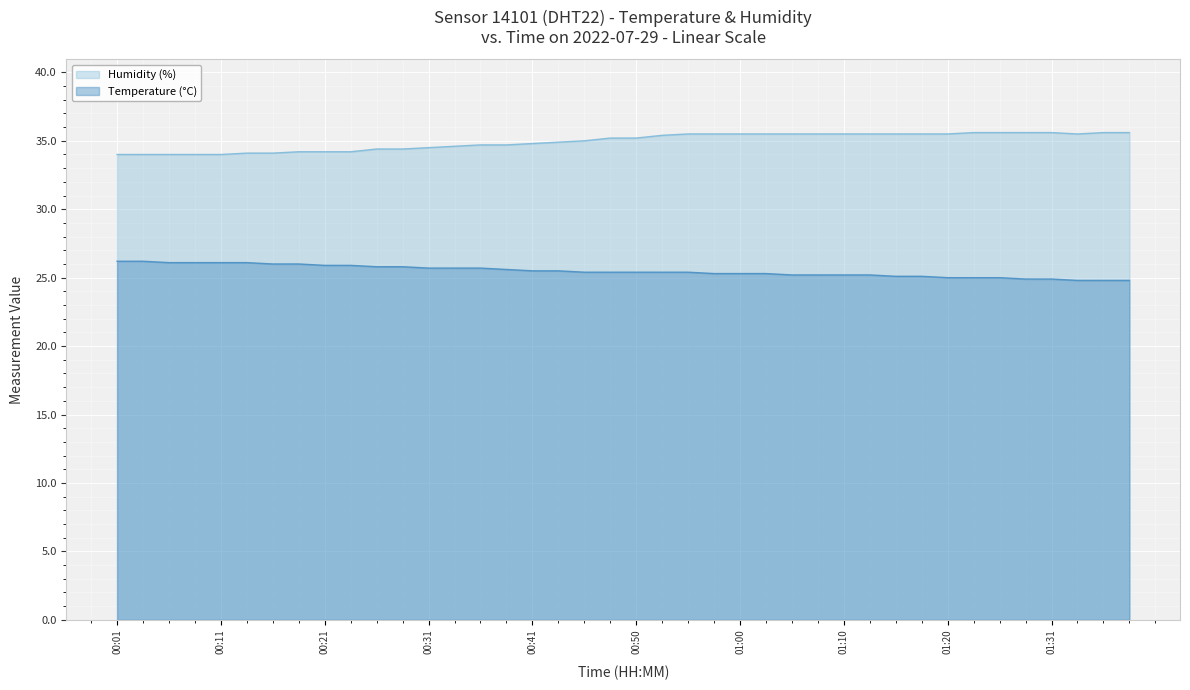

What is the sum of the temperature values at 00:18 and 00:43?

51.5